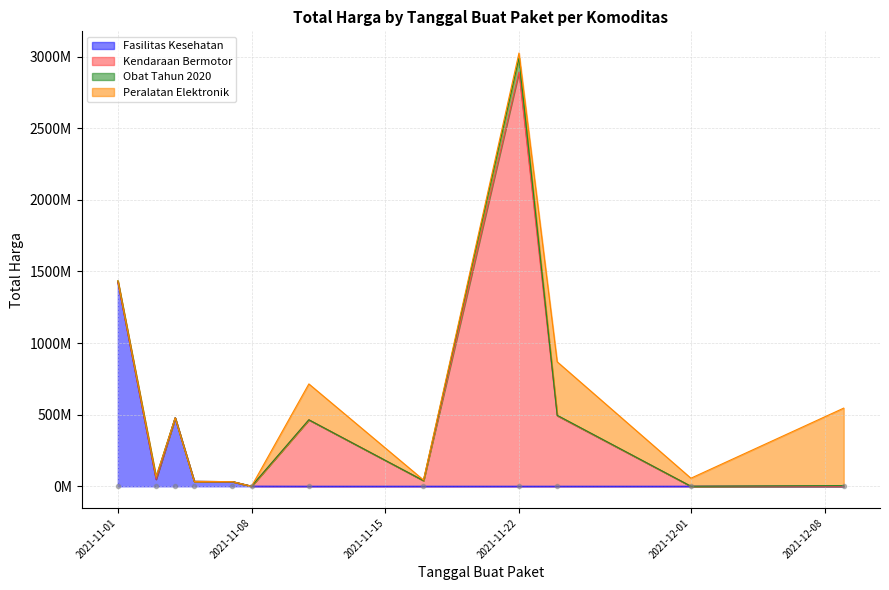

Reading left to right, extract all data points from this chart.

Fasilitas Kesehatan: 2021-11-01=1425867900	2021-11-03=49730040	2021-11-04=477600000	2021-11-05=34000000	2021-11-07=32441200	2021-11-08=577875	2021-11-11=0	2021-11-17=0	2021-11-22=0	2021-11-24=0	2021-12-01=0	2021-12-09=0
Kendaraan Bermotor: 2021-11-01=0	2021-11-03=0	2021-11-04=0	2021-11-05=0	2021-11-07=0	2021-11-08=0	2021-11-11=464002100	2021-11-17=39440000	2021-11-22=2892122000	2021-11-24=493000000	2021-12-01=0	2021-12-09=0
Obat Tahun 2020: 2021-11-01=9180000	2021-11-03=15513960	2021-11-04=0	2021-11-05=0	2021-11-07=0	2021-11-08=0	2021-11-11=333600	2021-11-17=78000	2021-11-22=98772570	2021-11-24=2772000	2021-12-01=265000	2021-12-09=4672200
Peralatan Elektronik: 2021-11-01=0	2021-11-03=0	2021-11-04=0	2021-11-05=0	2021-11-07=0	2021-11-08=0	2021-11-11=250350000	2021-11-17=4350000	2021-11-22=34292000	2021-11-24=373404000	2021-12-01=56152800	2021-12-09=541071000